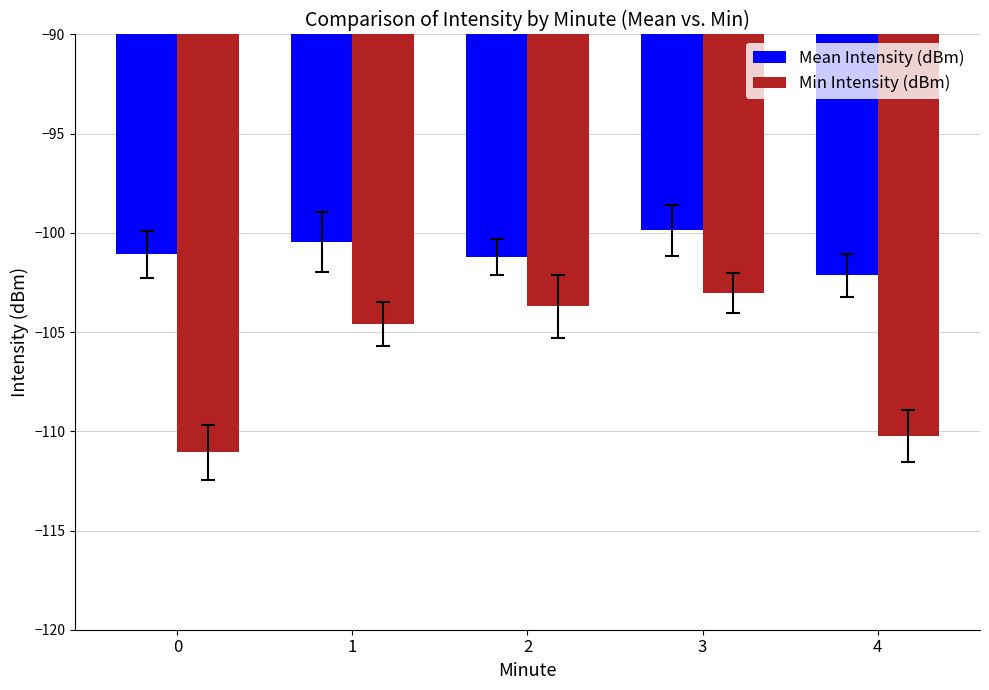

The value of Min Intensity (dBm) at 0 is -188.3. True or false?

False